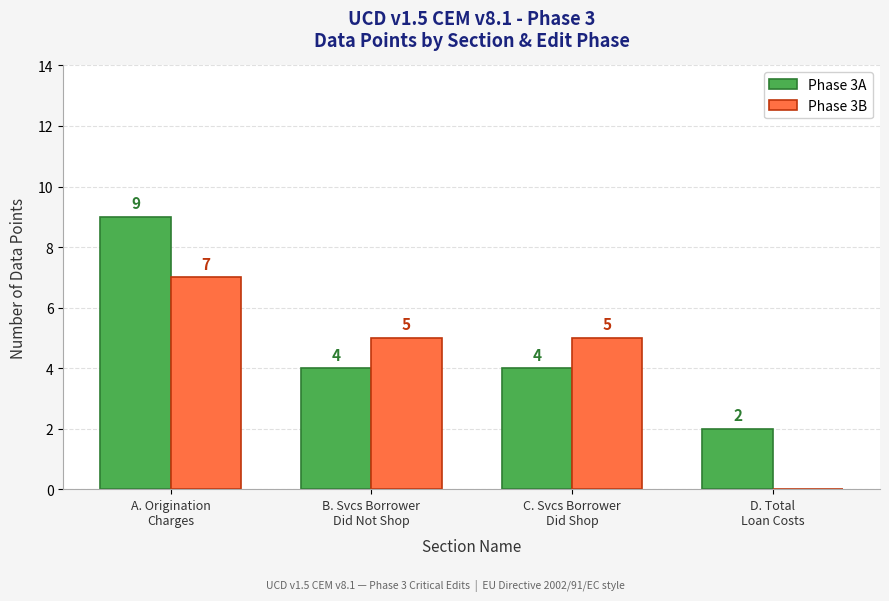

True or false: Phase 3A has a value of 2 at D. Total
Loan Costs.

True